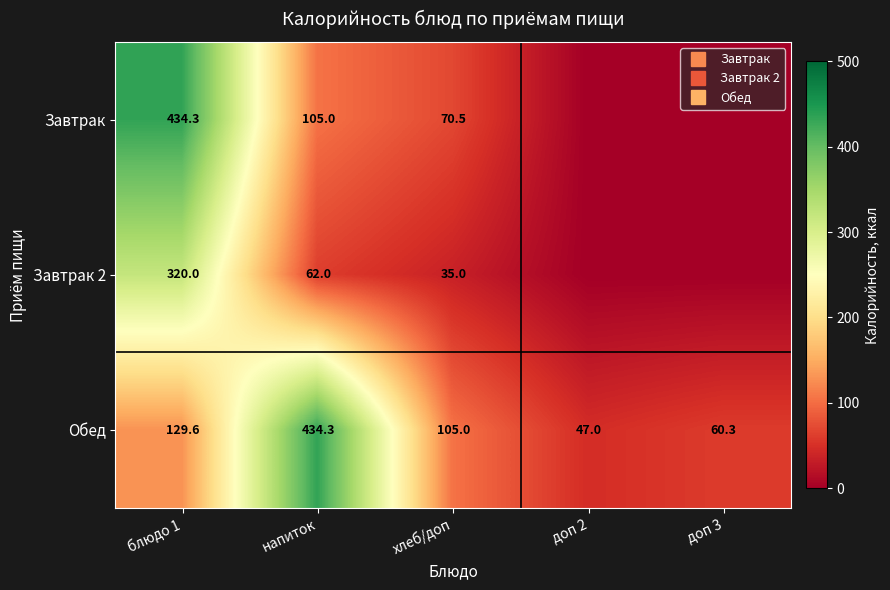

How many data points in Завтрак are less than 70?

2